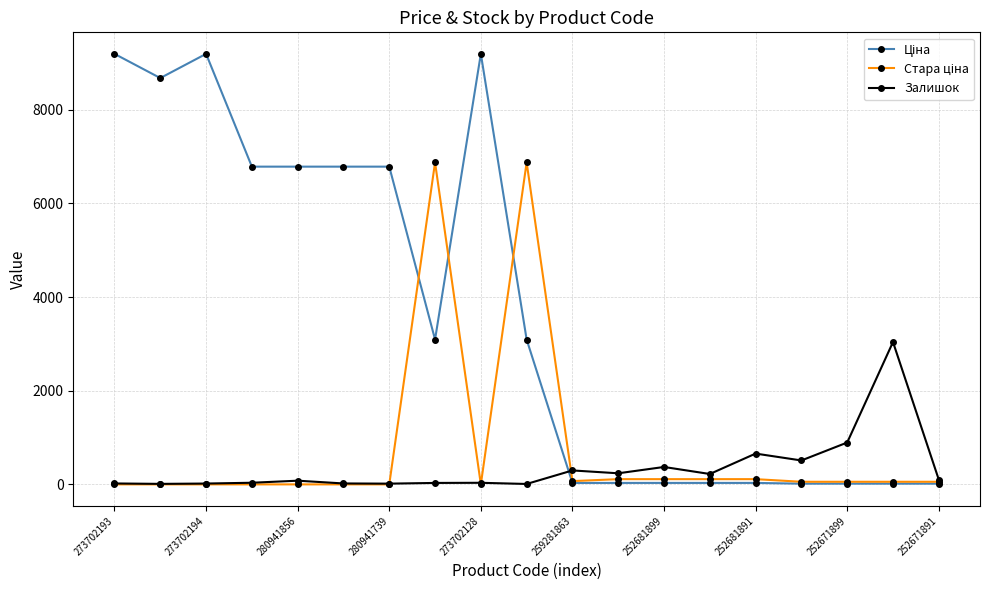

What is the greatest value displayed?

9196.3